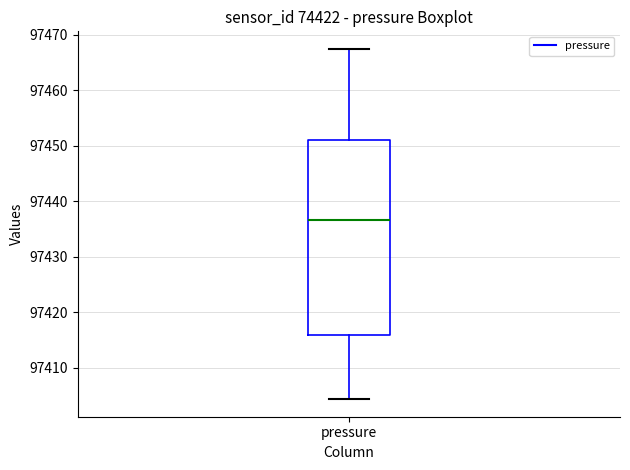

Where does the lower whisker of the box for pressure end on the y-axis? The values are not printed on the chart, so give them approximately, as read against the axis.

97404